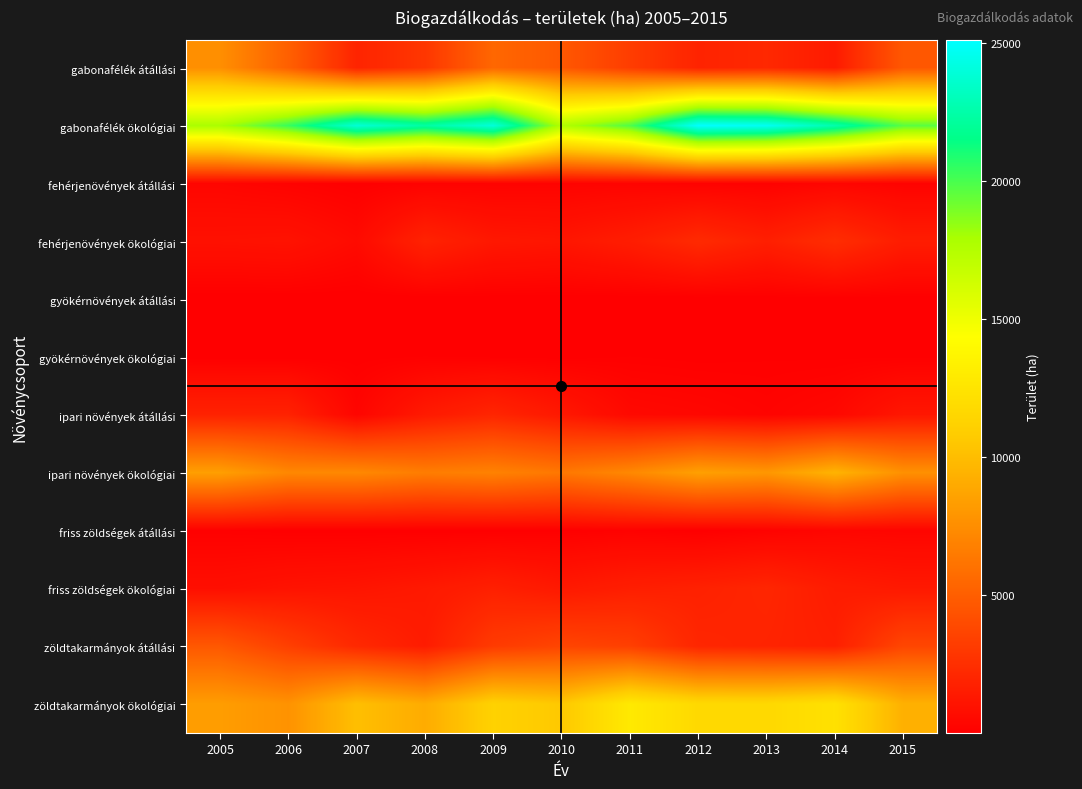

Rank the series by their maximum value, from lowest to highest.

gyökérnövények átállási, gyökérnövények ökológiai, fehérjenövények átállási, friss zöldségek átállási, ipari növények átállási, friss zöldségek ökológiai, fehérjenövények ökológiai, zöldtakarmányok átállási, gabonafélék átállási, ipari növények ökológiai, zöldtakarmányok ökológiai, gabonafélék ökológiai